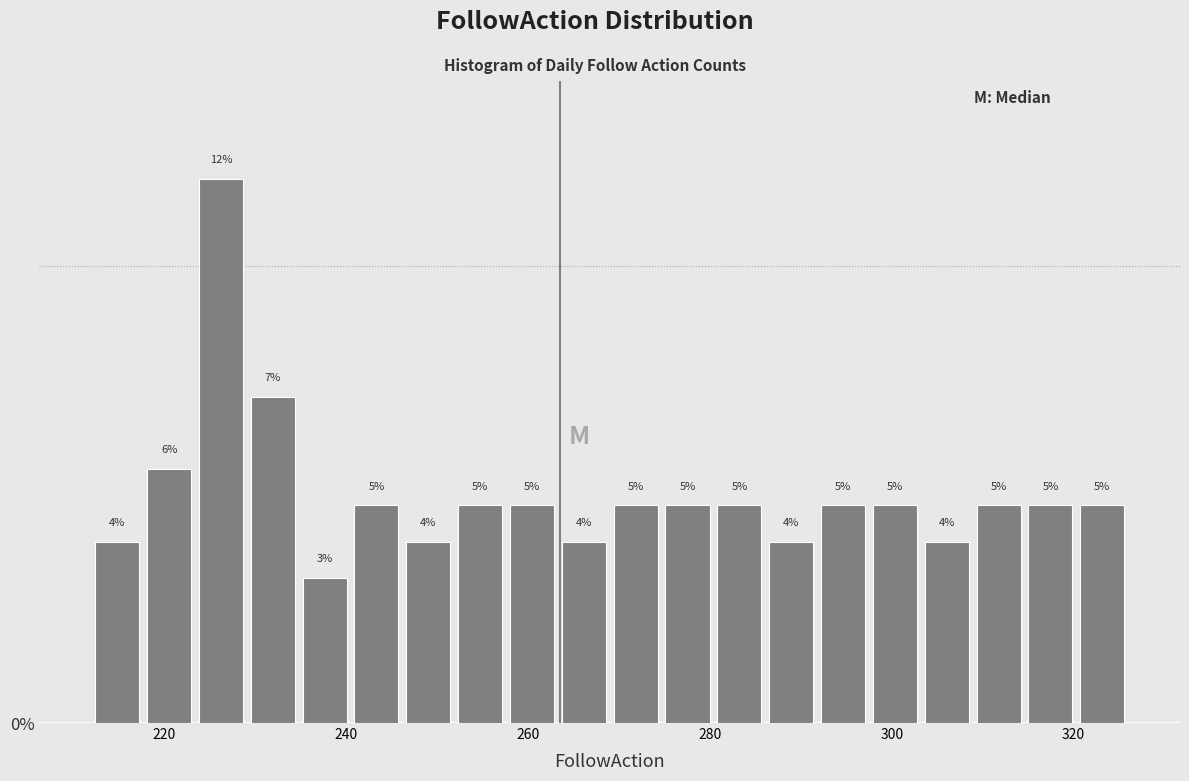

Read against the x-axis, roughly where is the centre of the tallest bar?

226